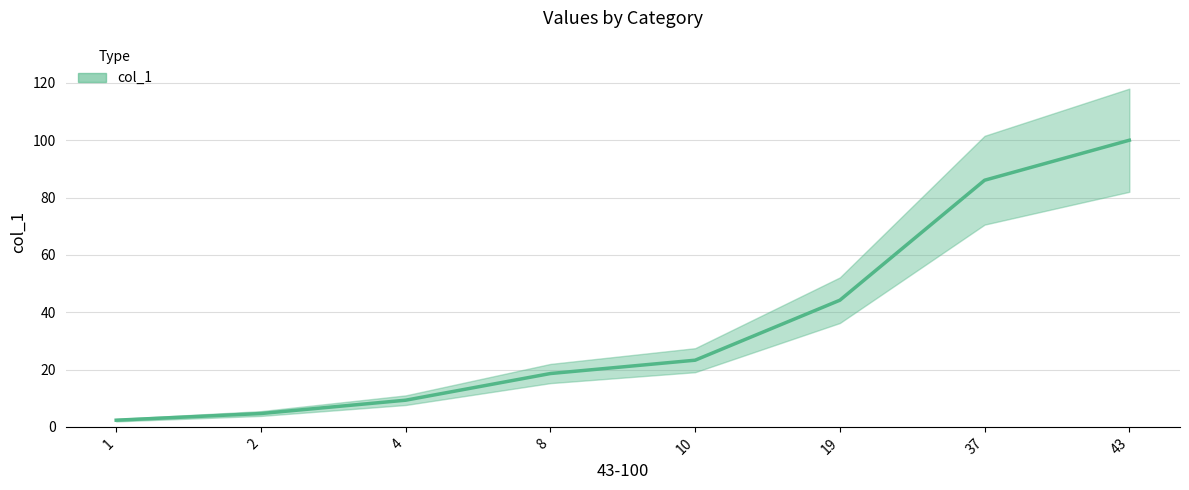

What is the greatest value displayed?

100.0